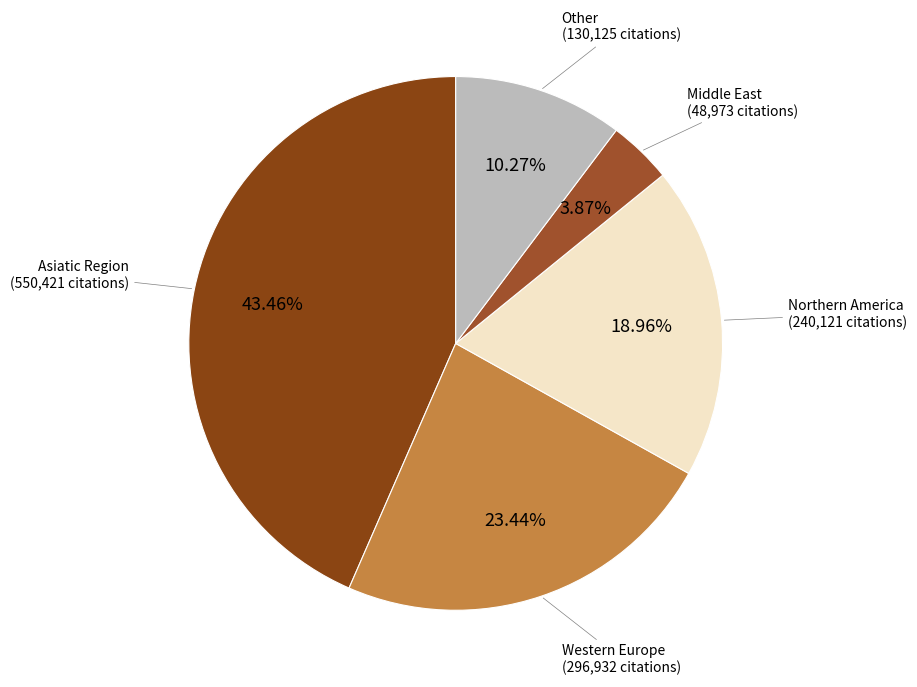

To the nearest percent, what is the average slice percentage?

20%